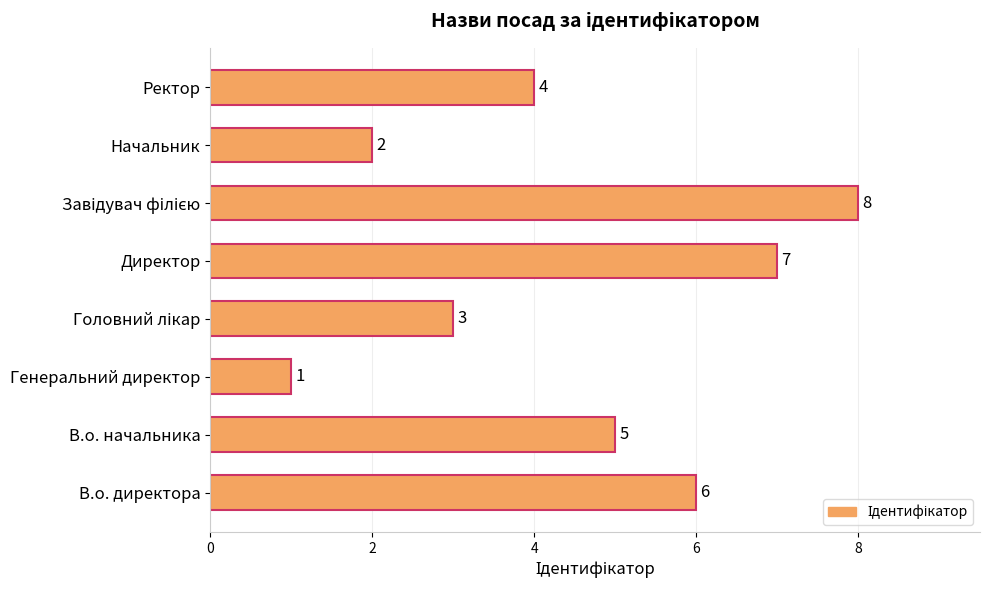

What is the change in value from Начальник to Ректор?

+2